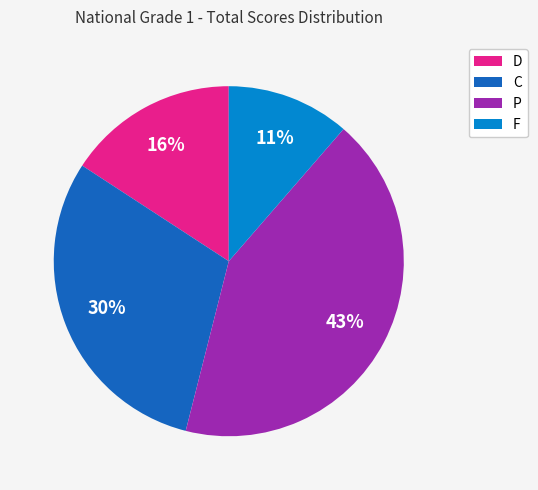

To the nearest percent, what is the combined percentage of C and D?

46%